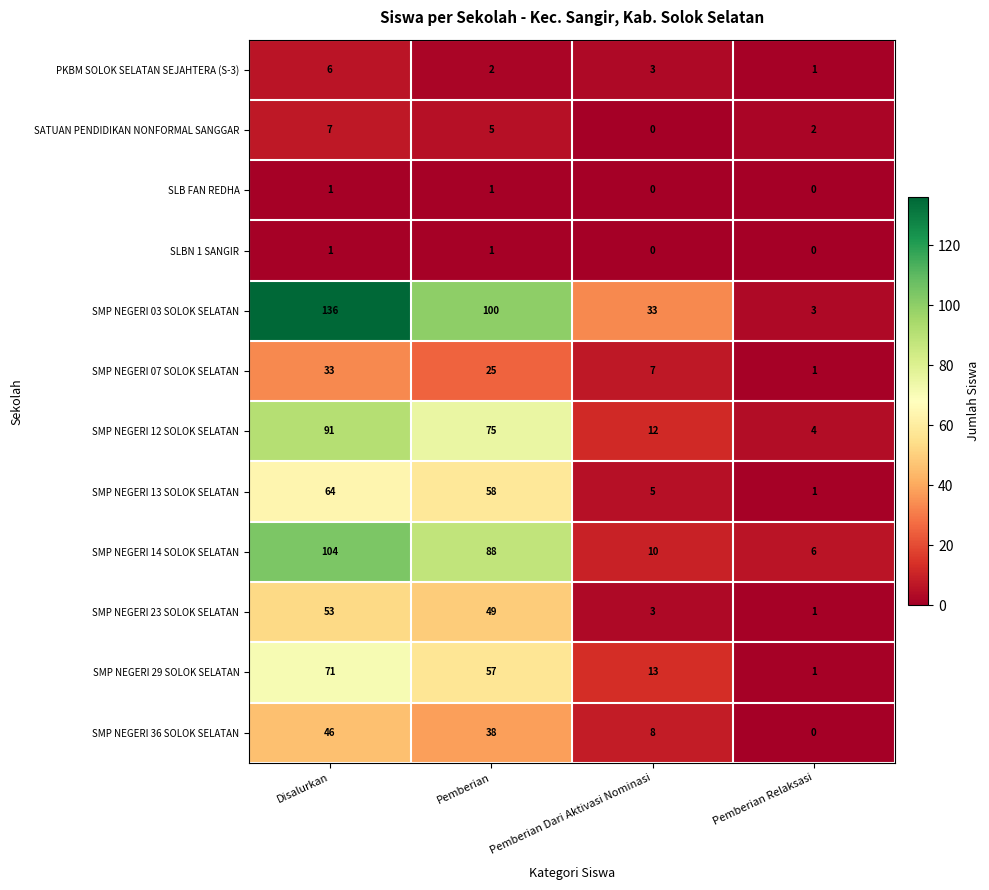

At which label is SMP NEGERI 07 SOLOK SELATAN closest to 17?

Pemberian